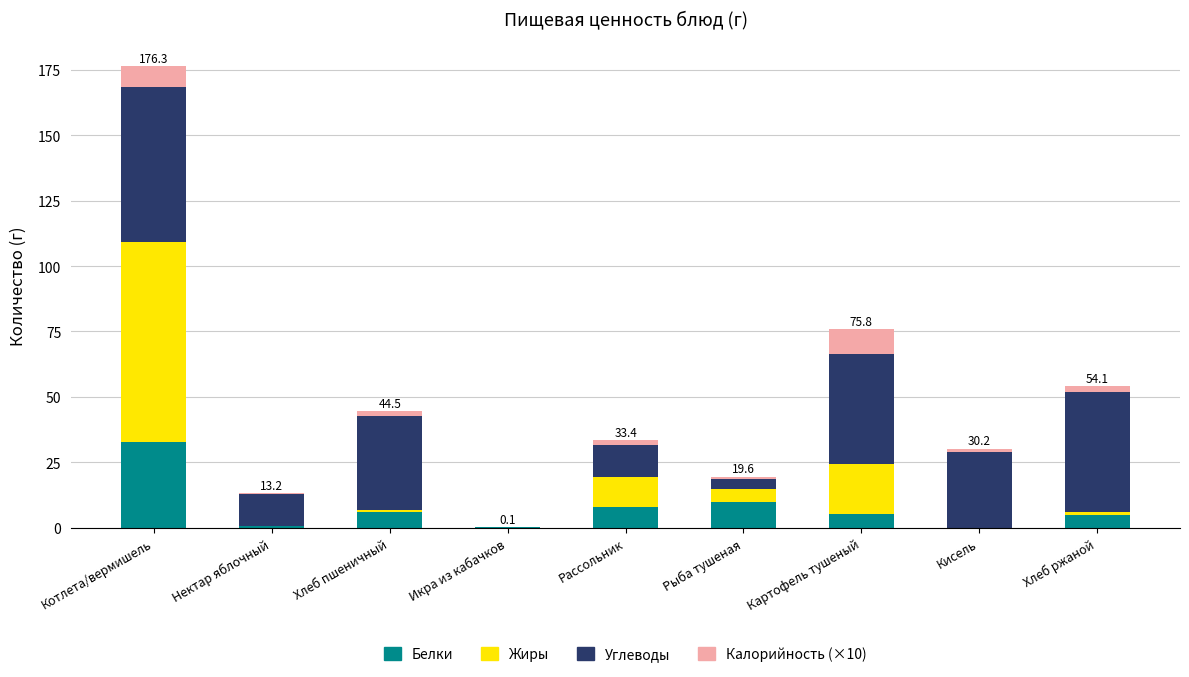

At which category is the sum across all series the highest?

Котлета/вермишель